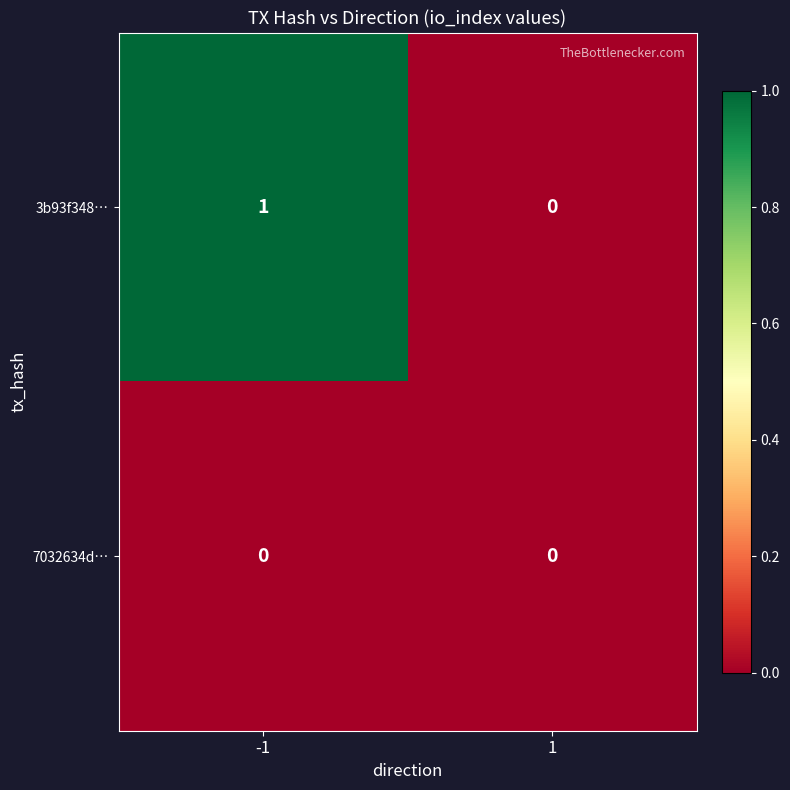

Which series has the largest total across all categories?

3b93f348…